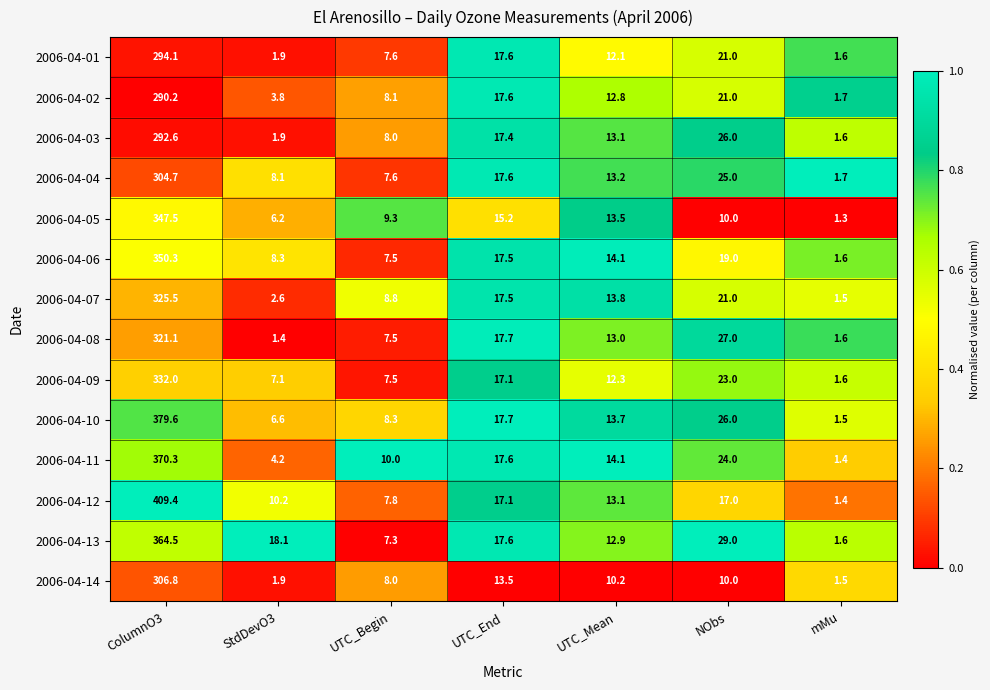

What is the difference between the maximum and minimum values in the 2006-04-02 series?

288.5